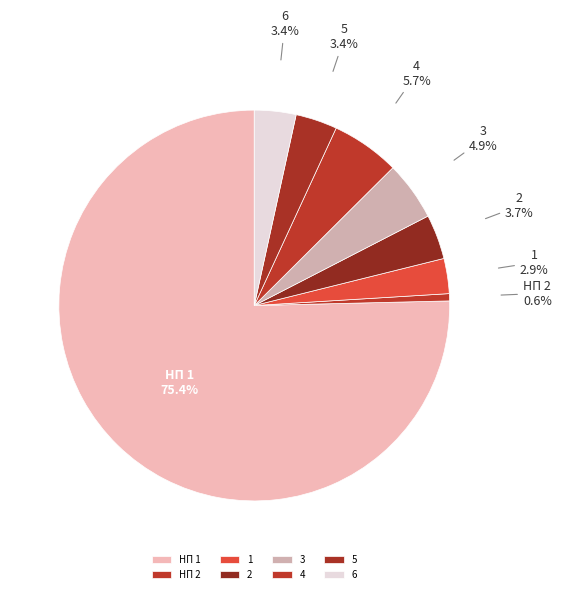

To the nearest percent, what is the average slice percentage?

12%